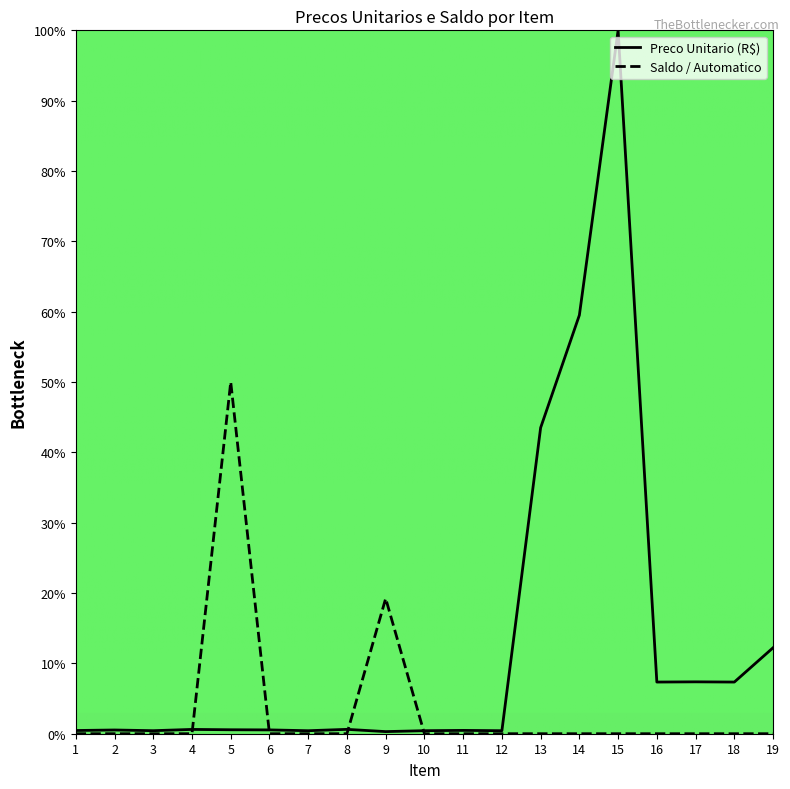

List the series in order of their overall mean, highest first.

Preco Unitario (R$), Saldo / Automatico